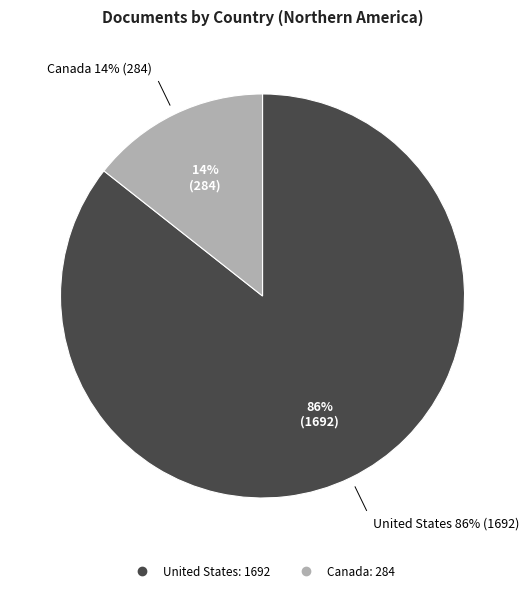

To the nearest percent, what percentage of the pie is Canada?

14%